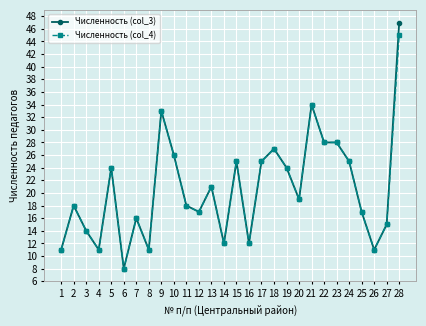

At which label is Численность (col_3) closest to 27?

18